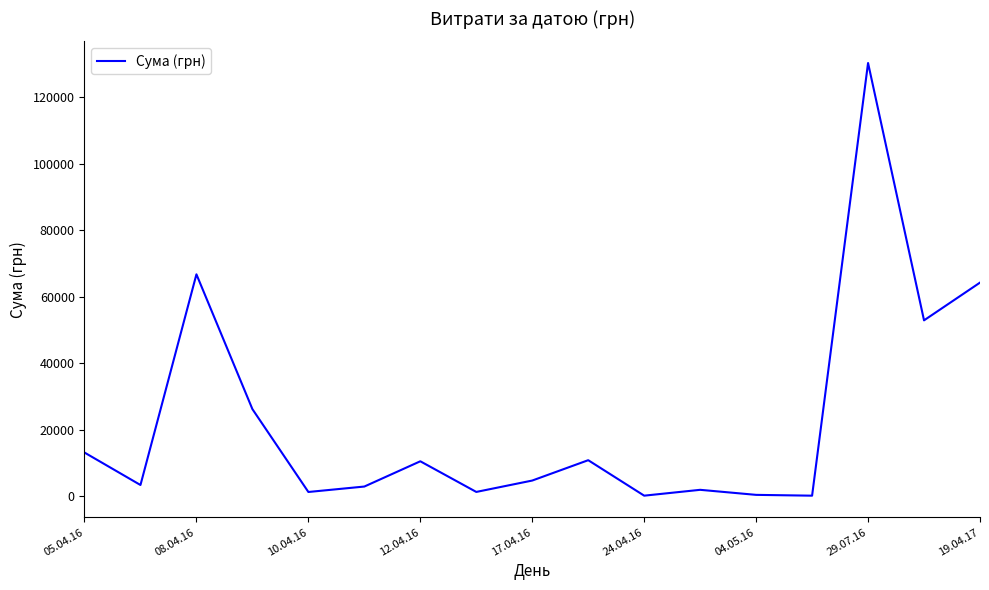

What is the greatest value displayed?

130379.7